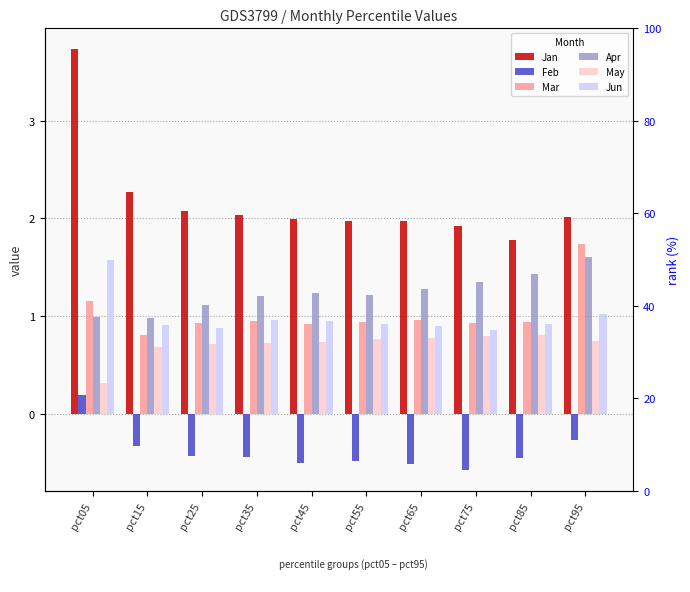

List the labels in order of May value, largest first.

pct85, pct75, pct65, pct55, pct95, pct45, pct35, pct25, pct15, pct05